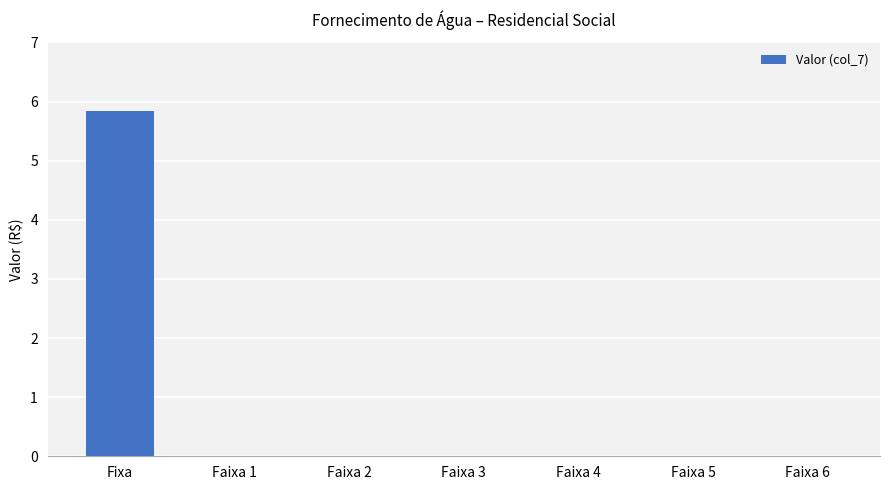

Which label corresponds to the largest value in the chart?

Fixa